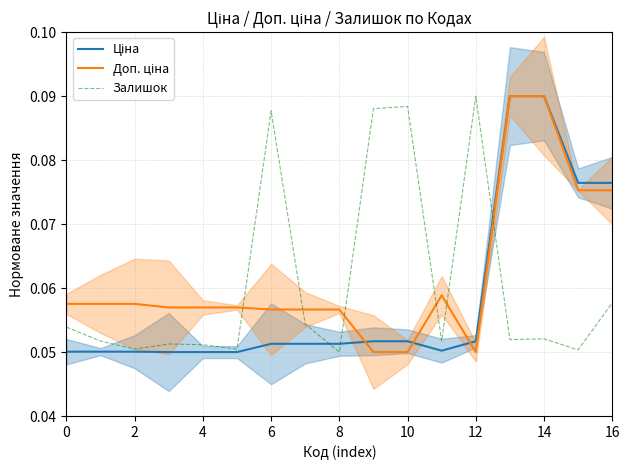

Which category has the highest value in the Залишок series?

12